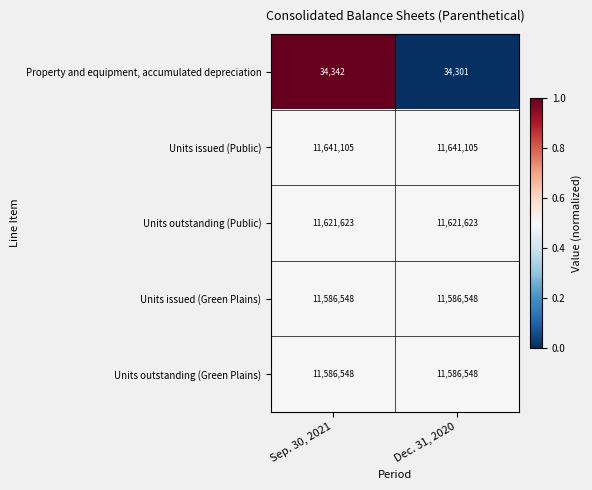

How many distinct data groups are displayed?

5